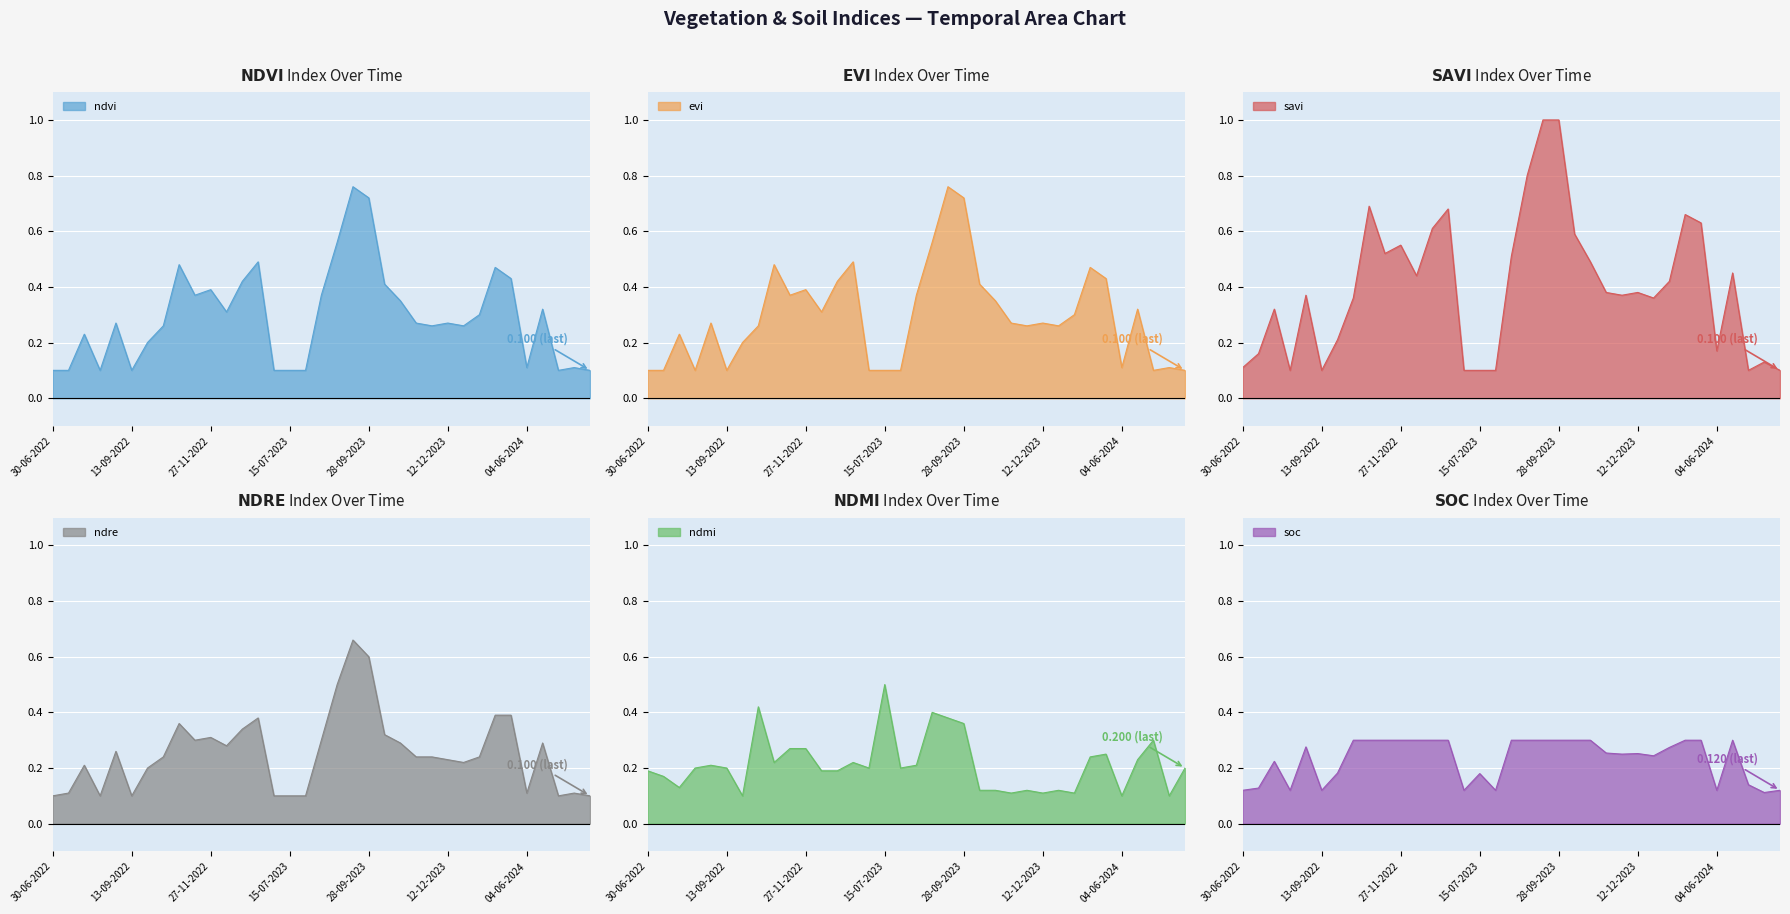

List the series in order of their peak value, lowest first.

soc, ndmi, ndre, ndvi, evi, savi